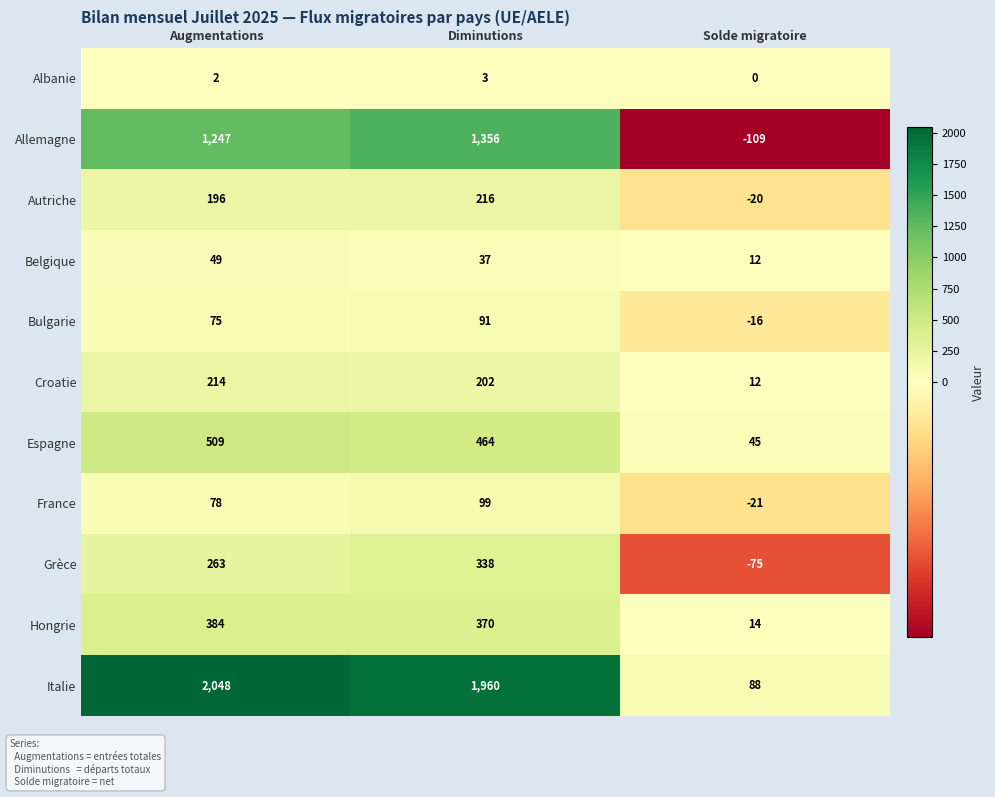

What is the difference between the maximum and minimum values in the Autriche series?

236